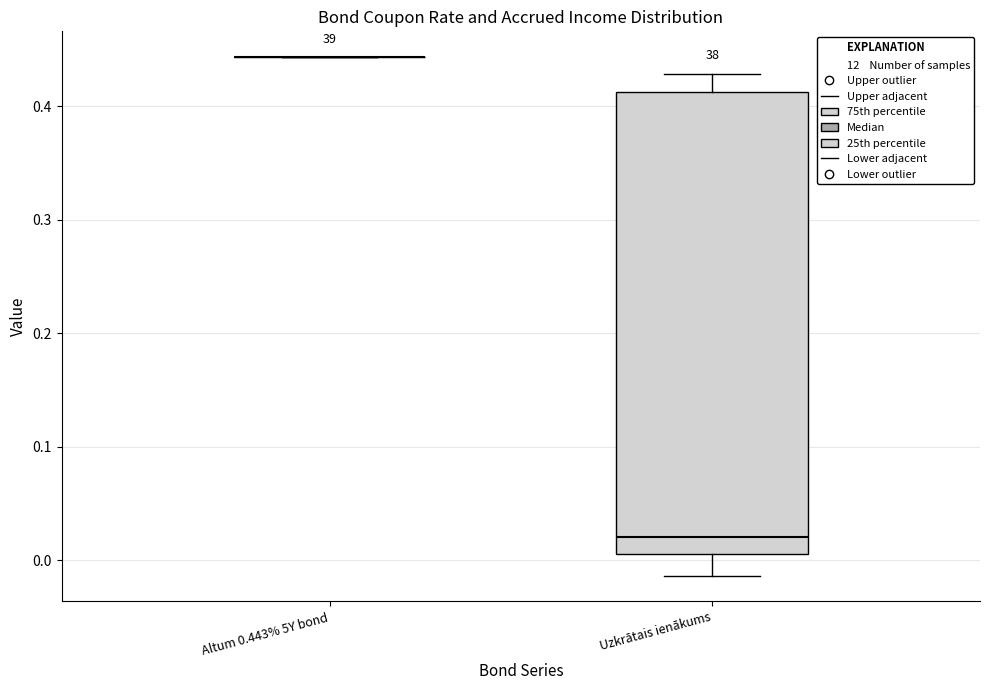

Where does the upper whisker of the box for Uzkrātais ienākums end on the y-axis? The values are not printed on the chart, so give them approximately, as read against the axis.

0.43